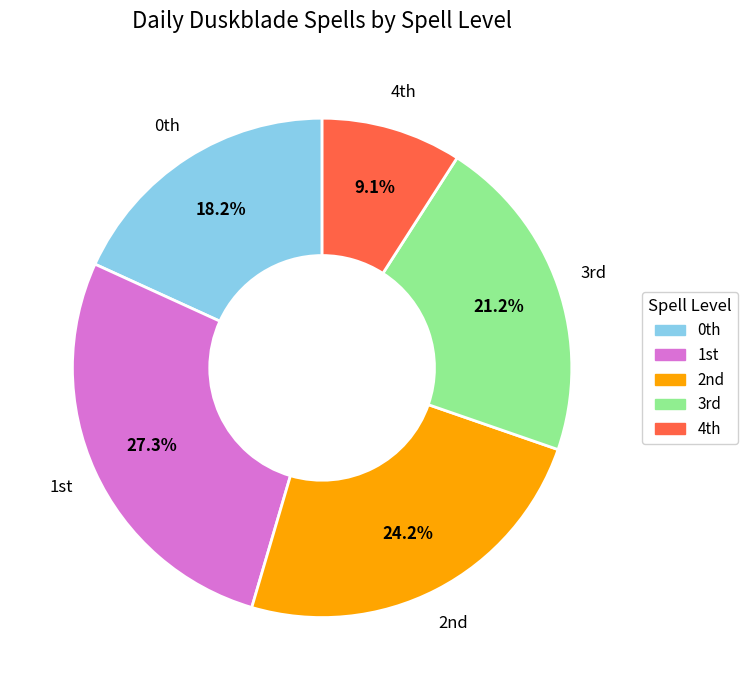

Rank the categories by value from lowest to highest.

4th, 0th, 3rd, 2nd, 1st